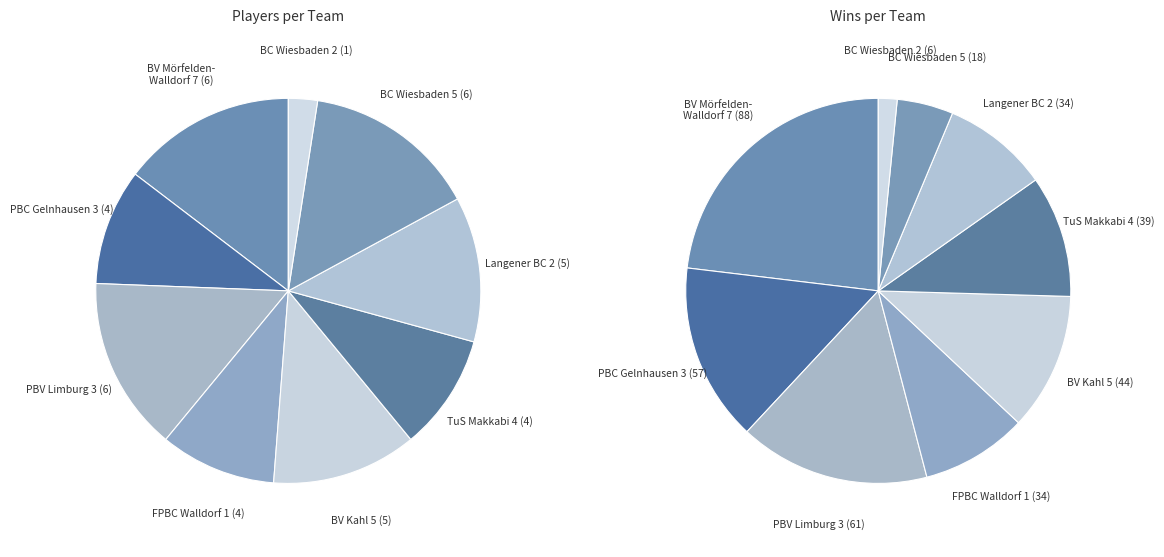

What is the smallest slice in the pie chart?

BC Wiesbaden 2000 e.V. 2